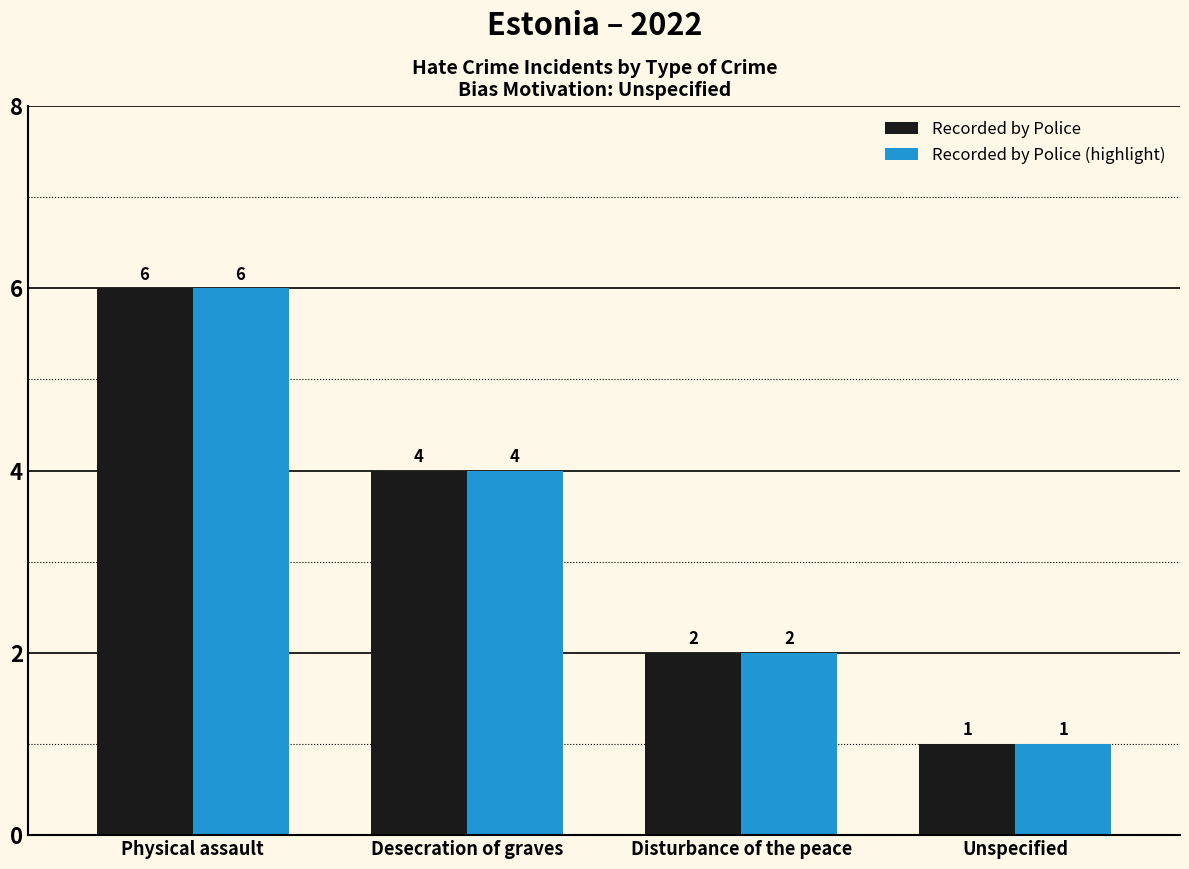

What is the total value across all series at Desecration of graves?

8